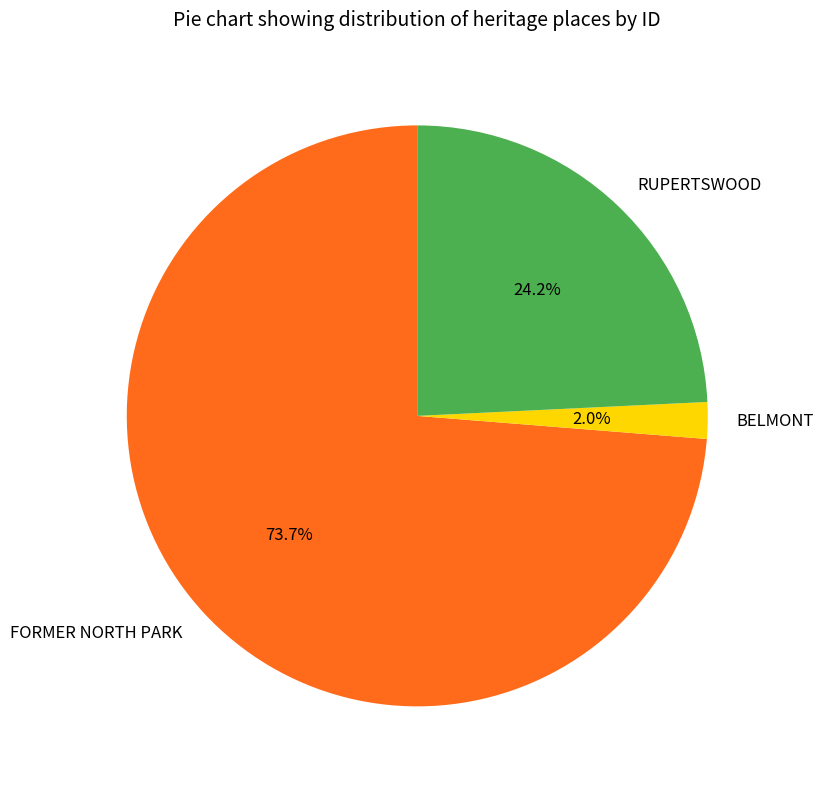

True or false: RUPERTSWOOD accounts for 24% of the total.

True